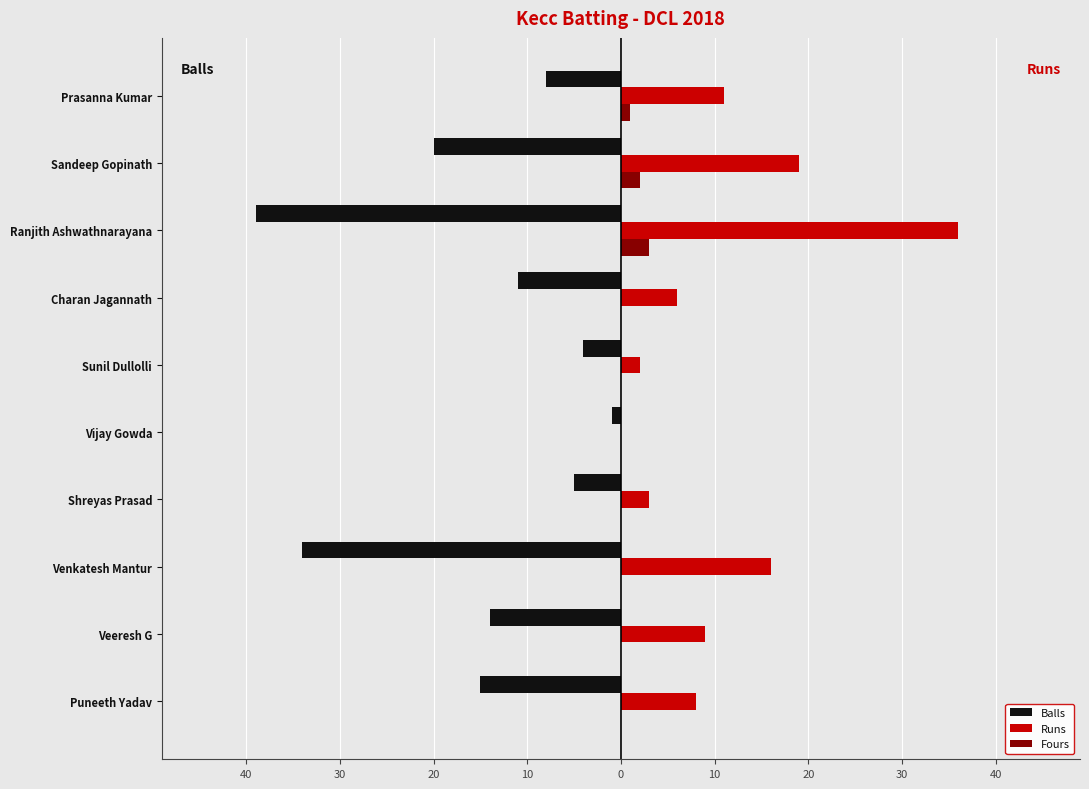

What are all the series names shown in the legend?

Balls, Runs, Fours